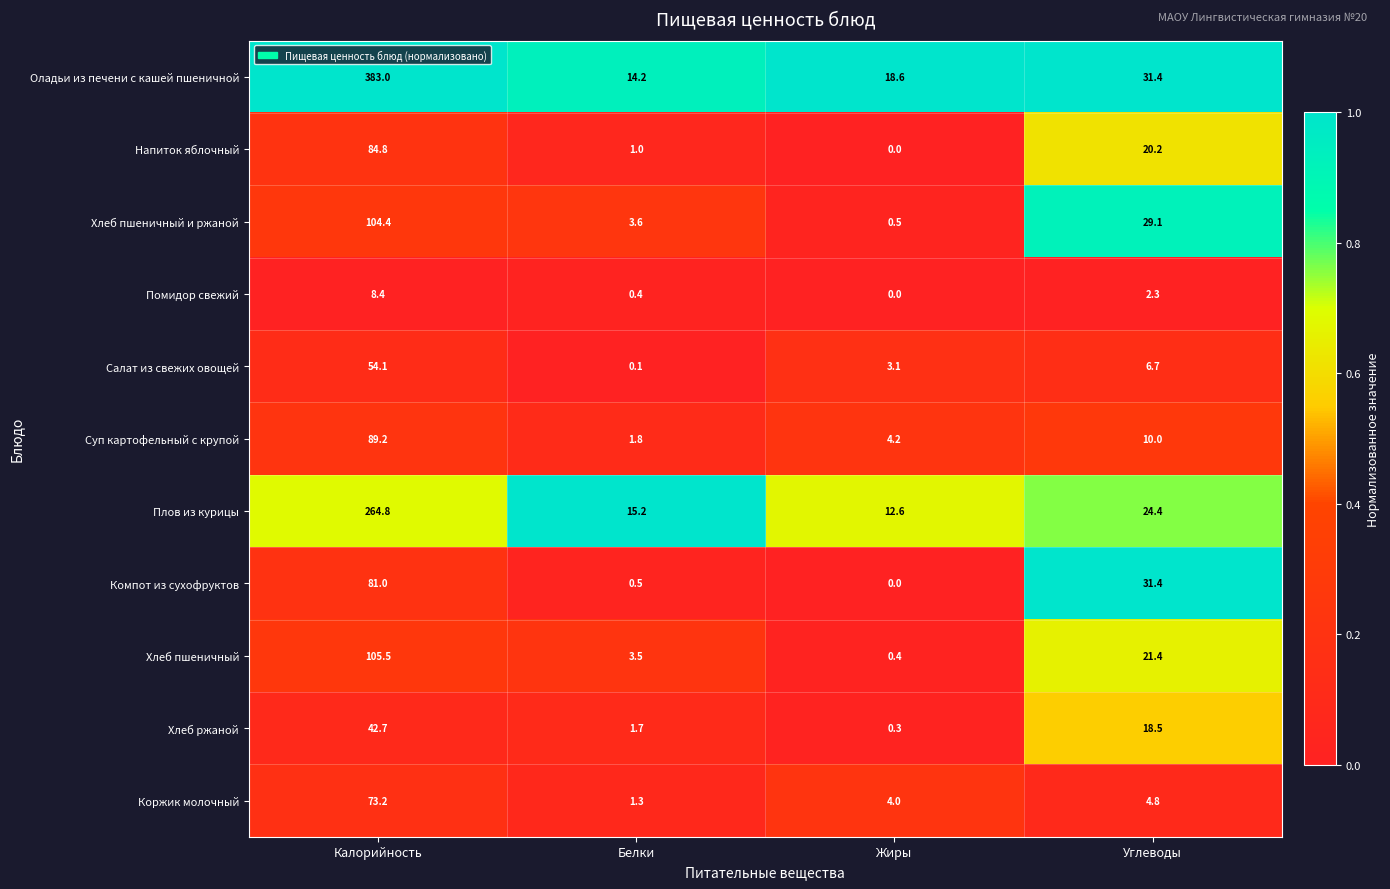

The Оладьи из печени с кашей пшеничной series shows 29.8 at Жиры. True or false?

False